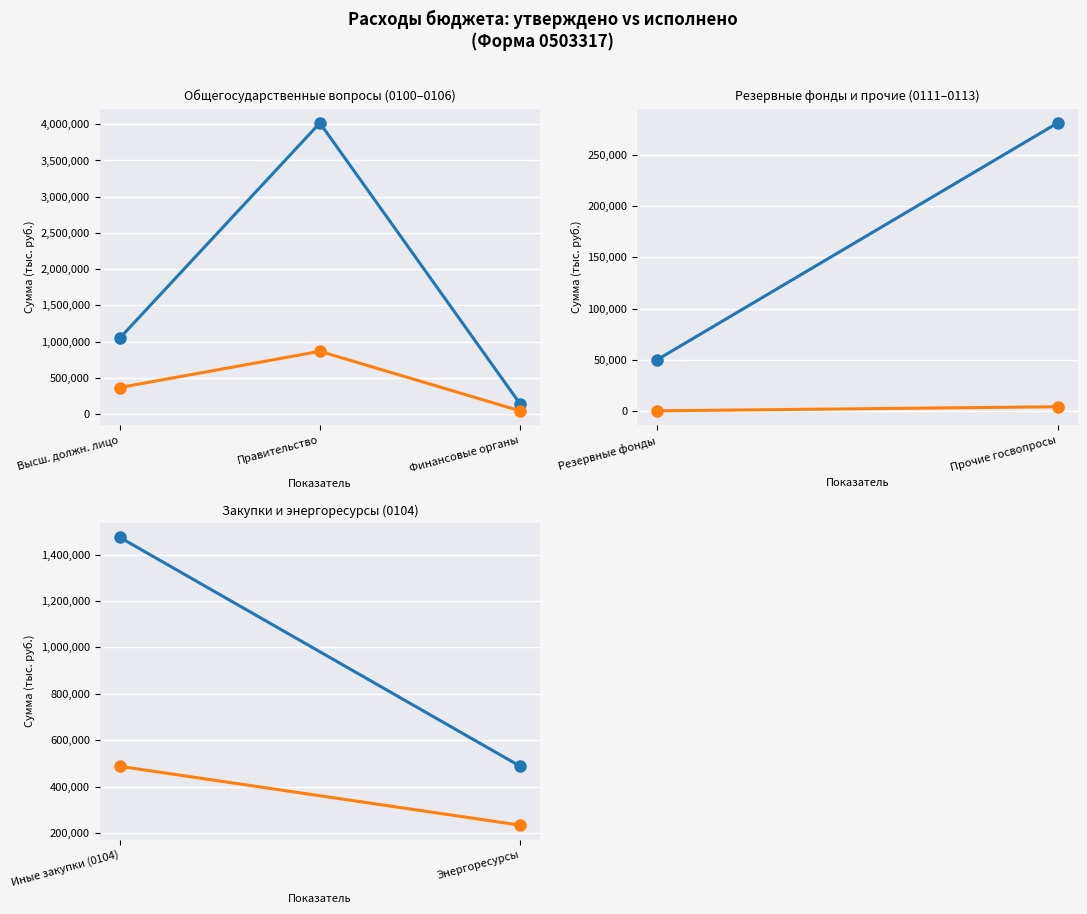

What is the spread (max minus min) of values at Высш. должн. лицо?

679734.8